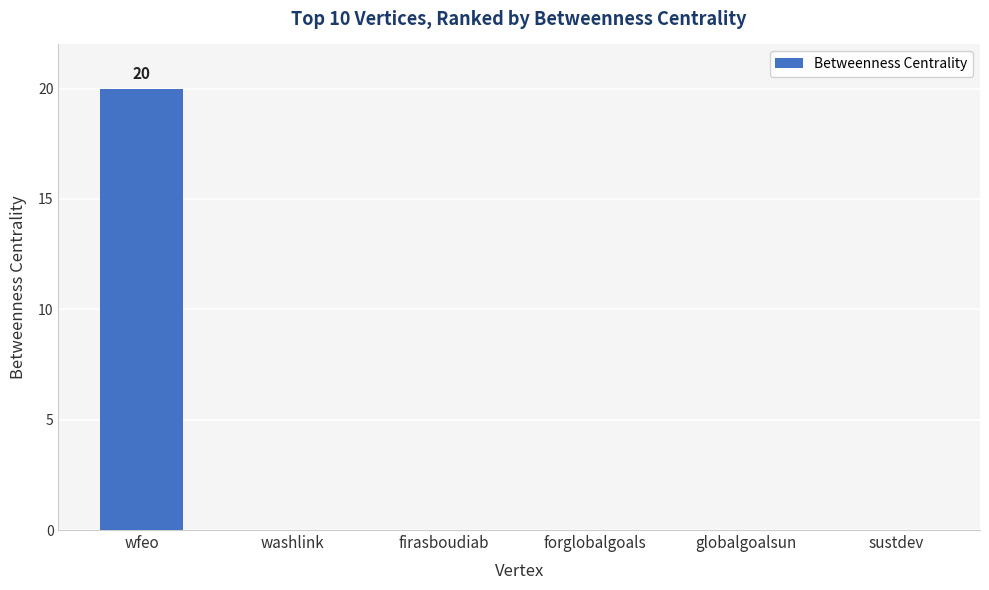

Are the bars horizontal?

No